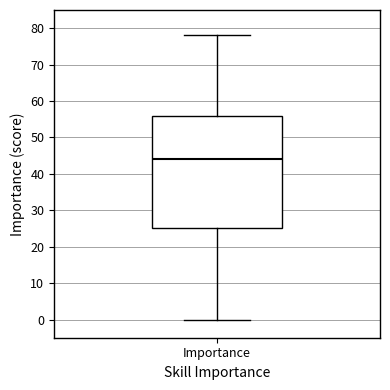

Read this box plot against the y-axis: the position of the median line, the range covered by the box, and the ends of both whiskers. The values are not printed on the chart, so give them approximately, as read against the axis.

median 44, box 25 to 56, whiskers 0 to 78